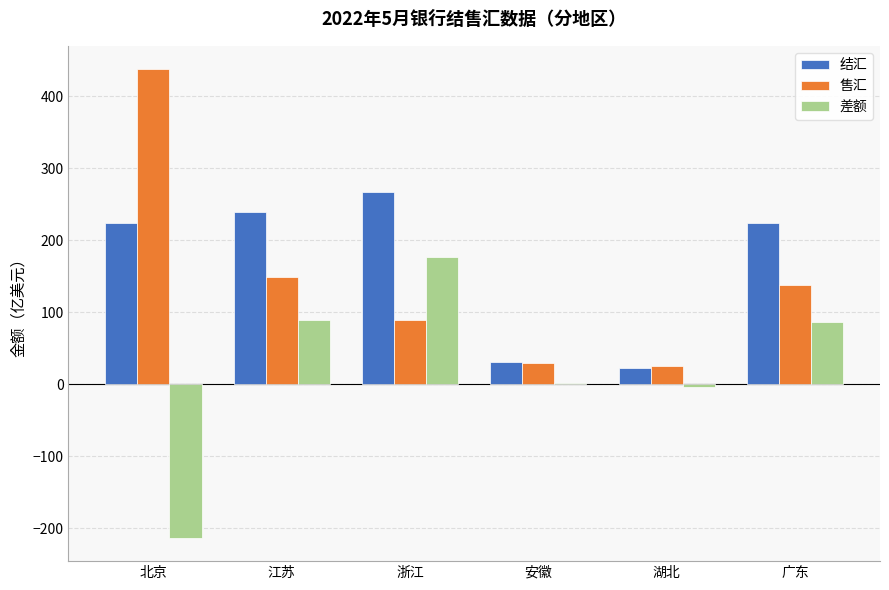

Is it true that 结汇 equals 432.2 at 浙江?

False